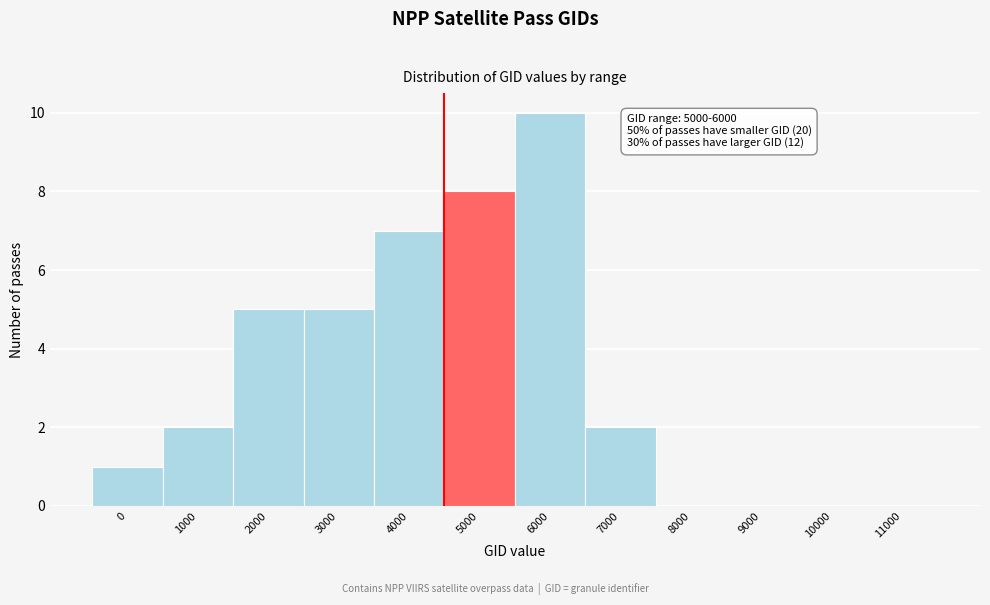

Reading left to right, extract all data points from this chart.

0=1	1000=2	2000=5	3000=5	4000=7	5000=8	6000=10	7000=2	8000=0	9000=0	10000=0	11000=0